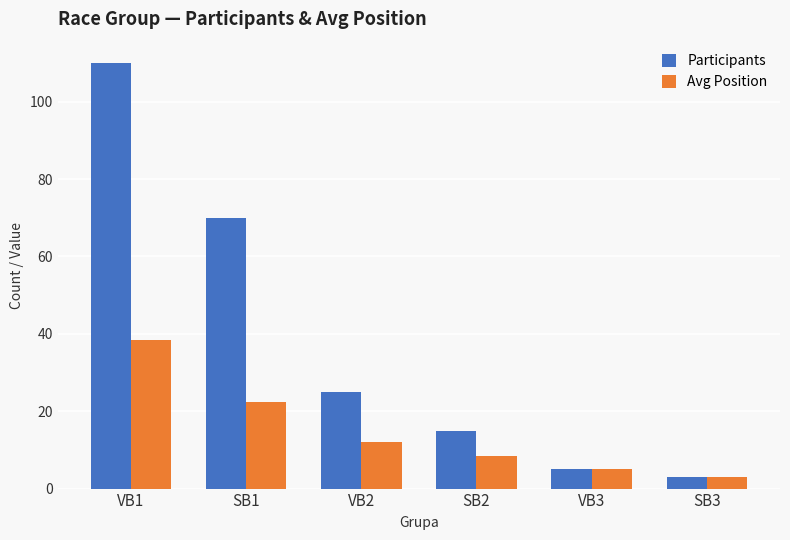

What is the average value of the Avg Position series?

14.9